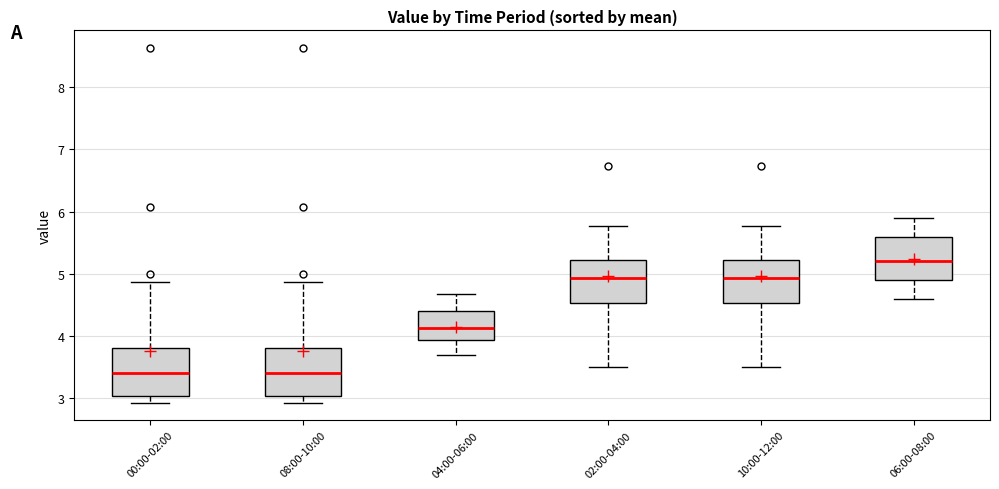

Where is the lower edge of the box for 08:00-10:00 on the y-axis? The values are not printed on the chart, so give them approximately, as read against the axis.

3.0